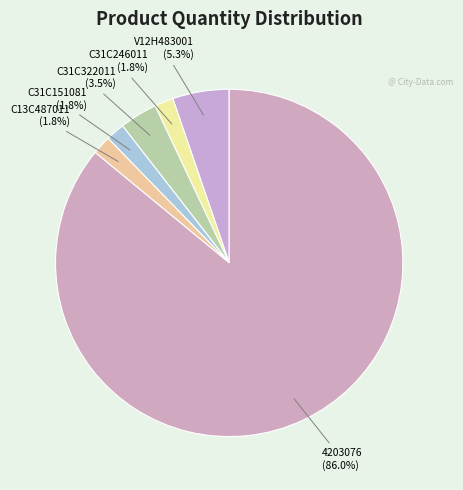

What is the majority slice?

4203076